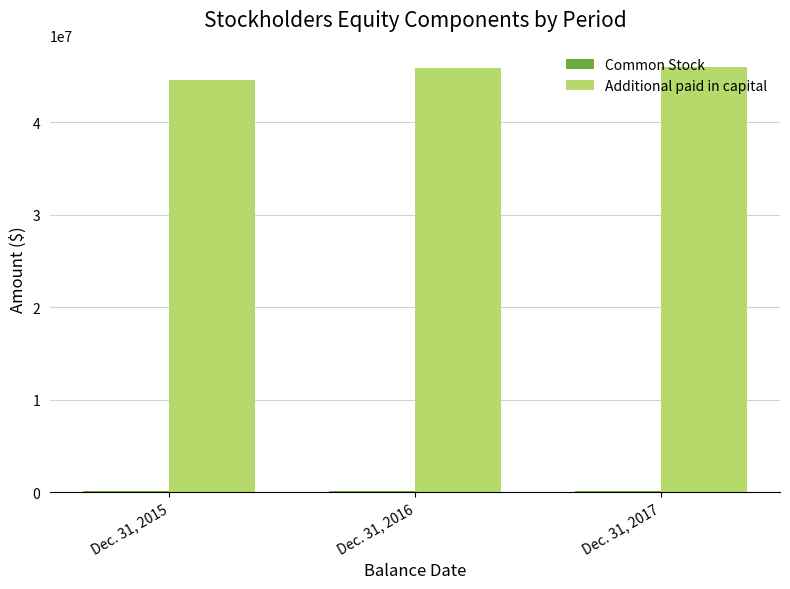

Which series has the widest spread of values?

Additional paid in capital